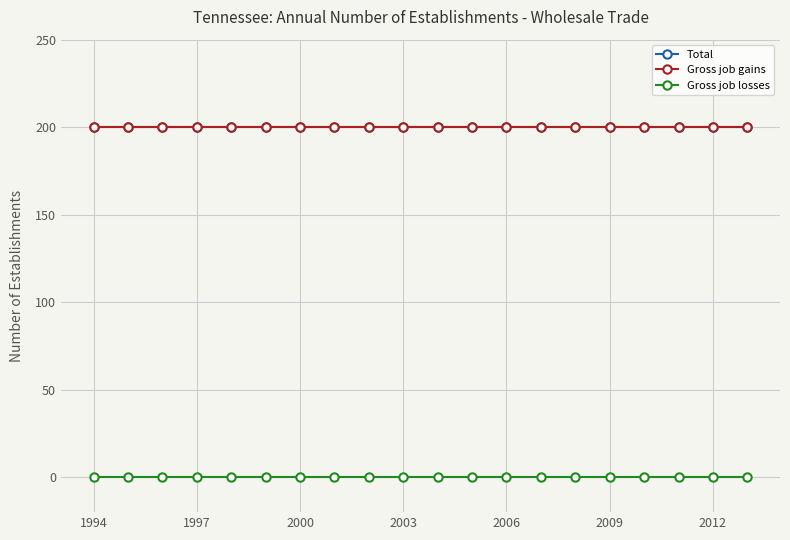

What is the value of the Total point at the 1st from the left?

200